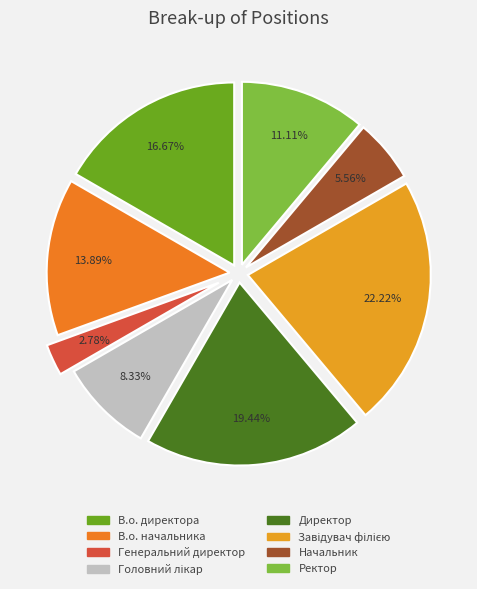

The Генеральний директор slice represents 3% of the pie. True or false?

True